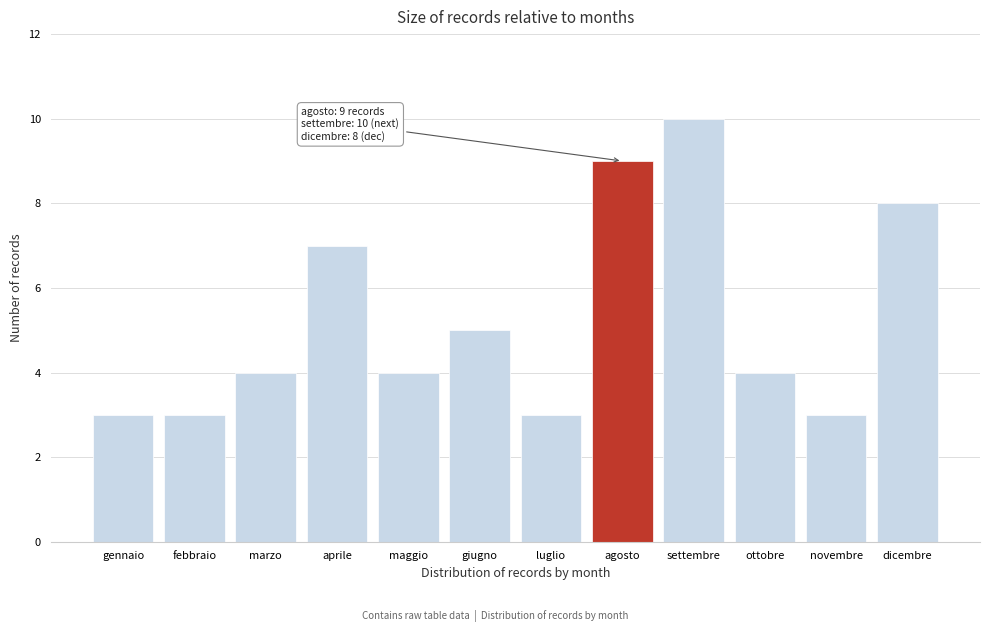

Reading left to right, list all the values displayed in this chart.

3	3	4	7	4	5	3	9	10	4	3	8